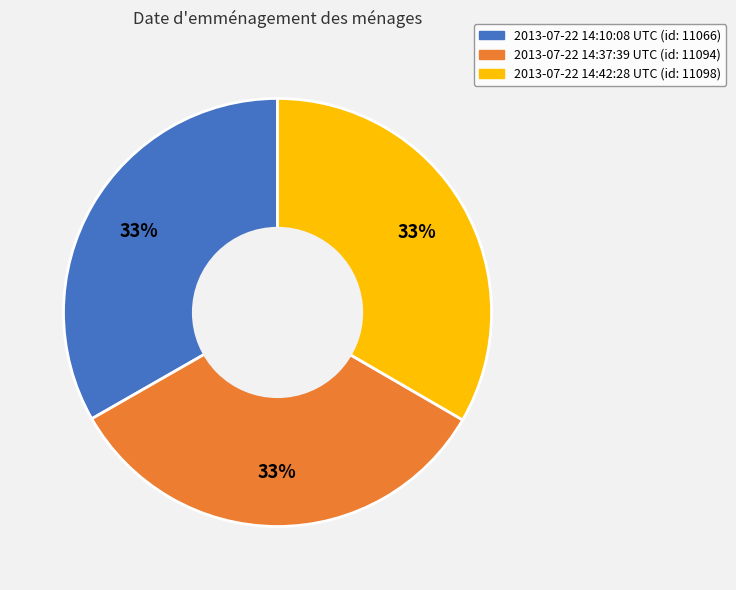

The 2013-07-22 14:42:28 UTC slice represents 33% of the pie. True or false?

True